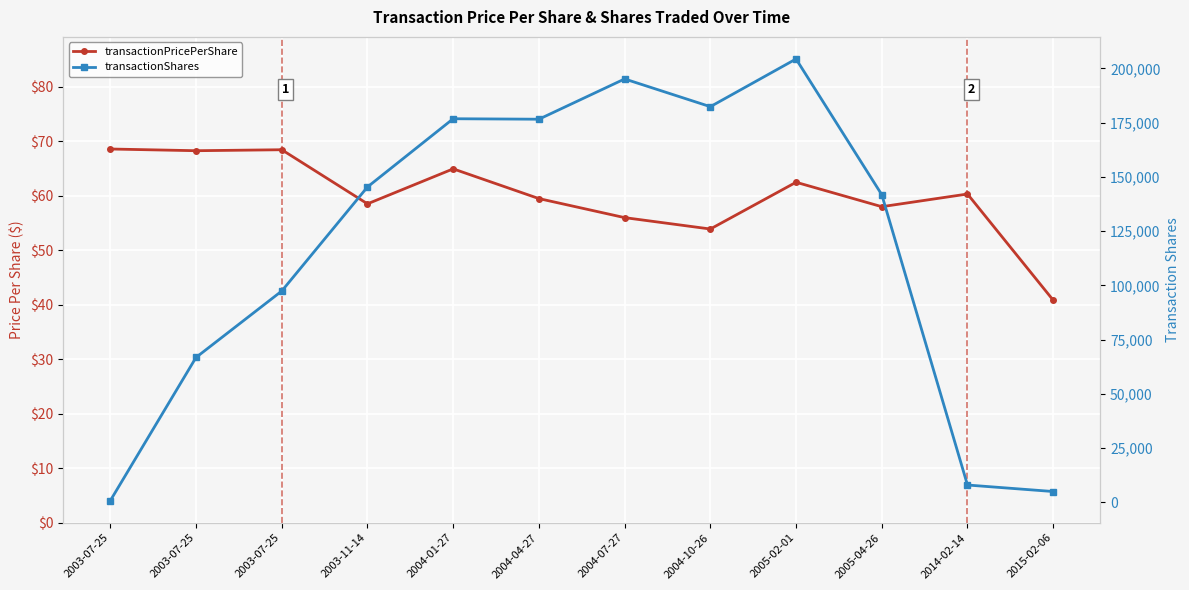

Reading right to left, transcribe all the data shown in this chart.

transactionPricePerShare: 2015-02-06=40.9	2014-02-14=60.3	2005-04-26=58.0	2005-02-01=62.5	2004-10-26=53.9	2004-07-27=56.0	2004-04-27=59.5	2004-01-27=65.0	2003-11-14=58.5	2003-07-25=68.5	2003-07-25=68.3	2003-07-25=68.6
transactionShares: 2015-02-06=5000.0	2014-02-14=8000.0	2005-04-26=141800.0	2005-02-01=204340.0	2004-10-26=182360.0	2004-07-27=195136.0	2004-04-27=176578.0	2004-01-27=176797.0	2003-11-14=145355.0	2003-07-25=97400.0	2003-07-25=66800.0	2003-07-25=800.0